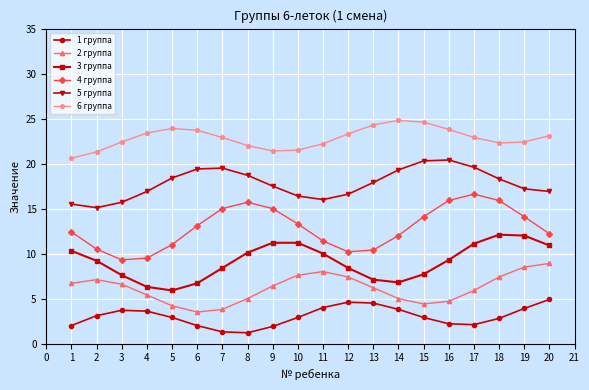

The value of 5 группа at 12 is 8.3. True or false?

False